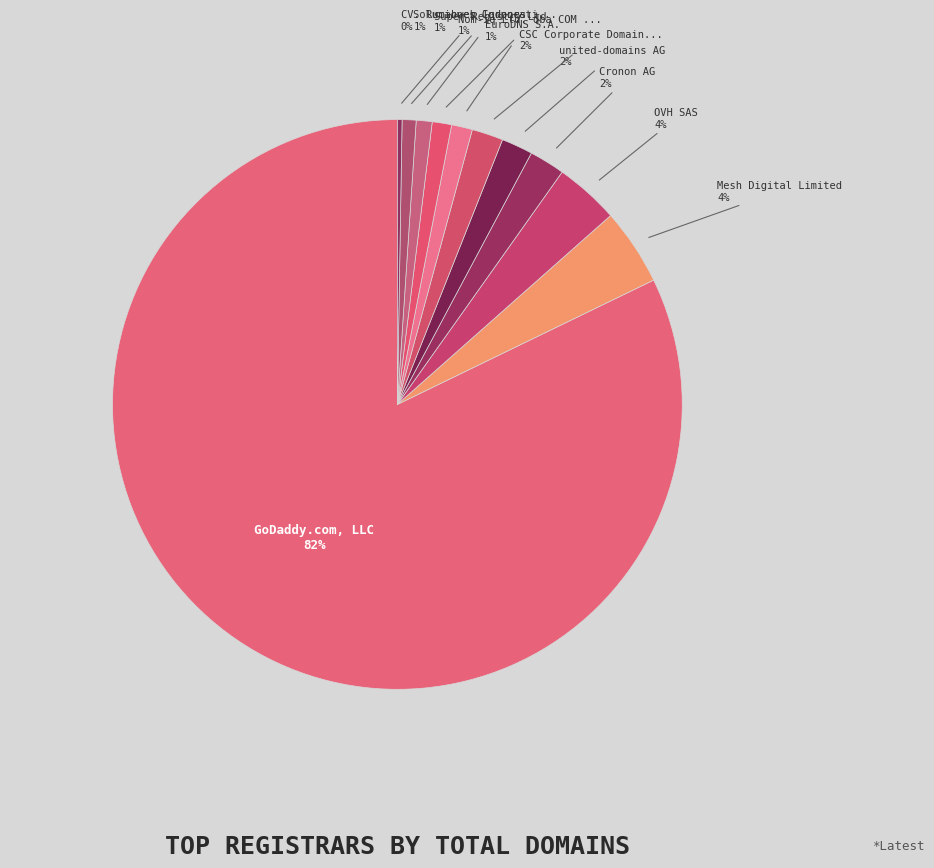

To the nearest percent, what is the difference between the largest and smallest slice percentages?

82%